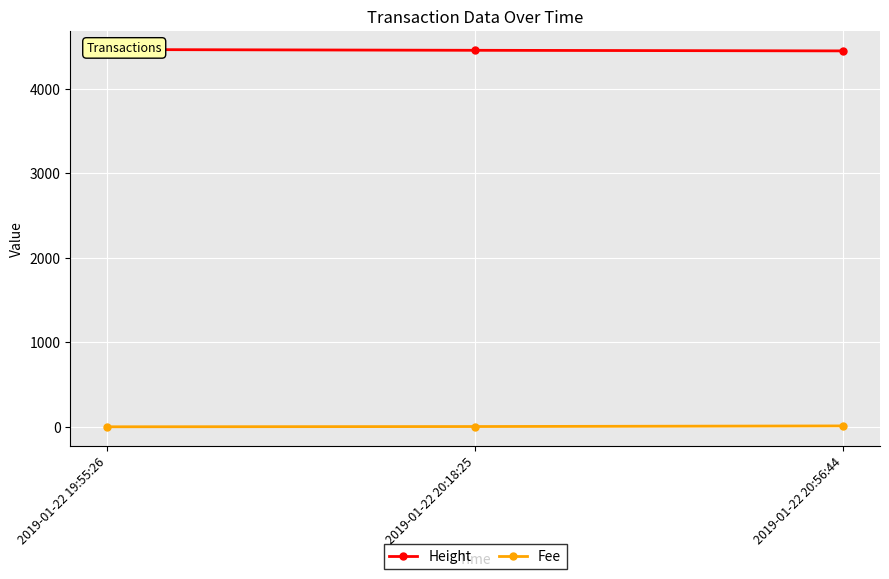

How many series are shown in this chart?

2